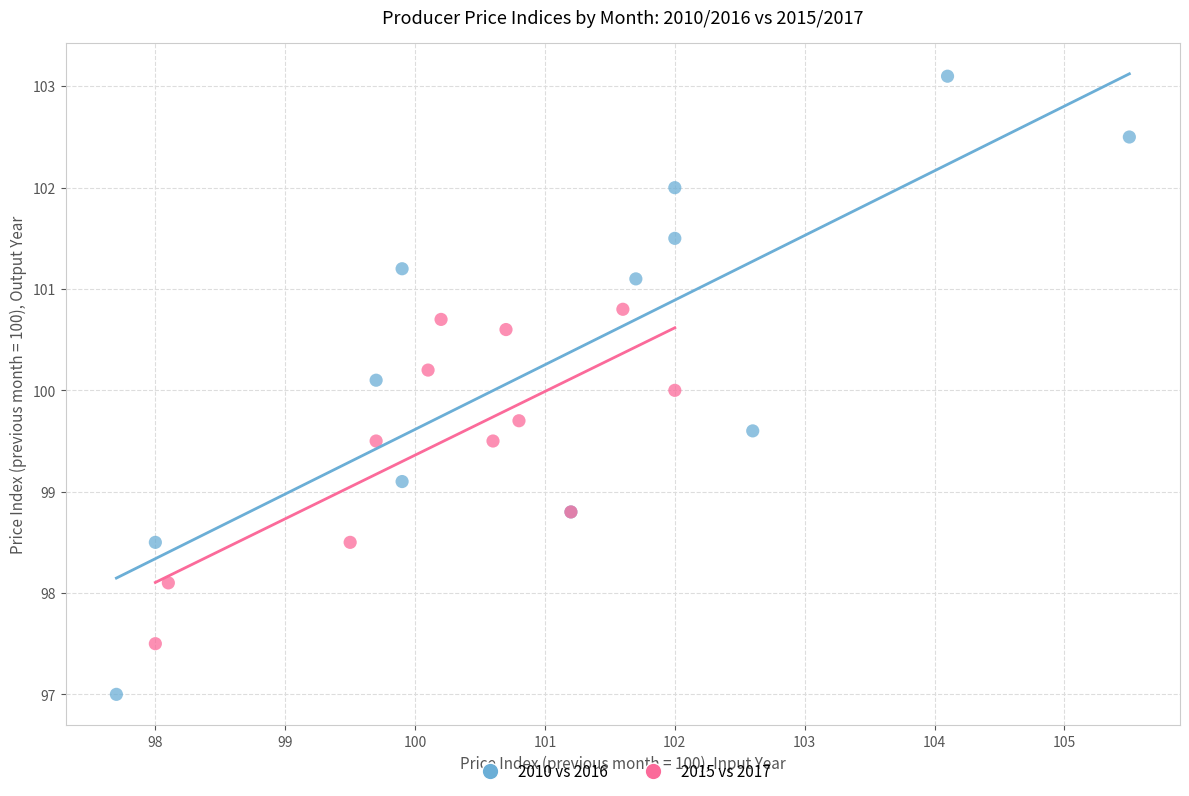

Which series reaches the minimum Y coordinate?

2010 vs 2016